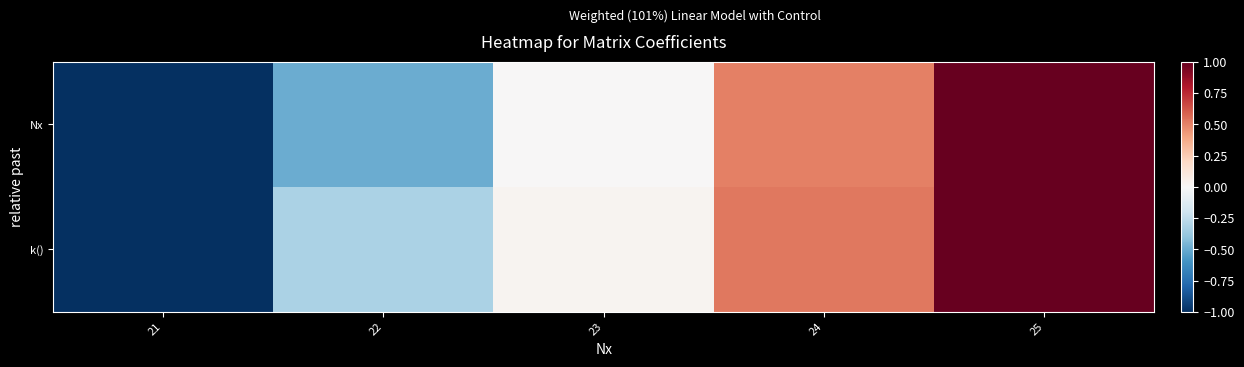

At which category is the sum across all series the highest?

25